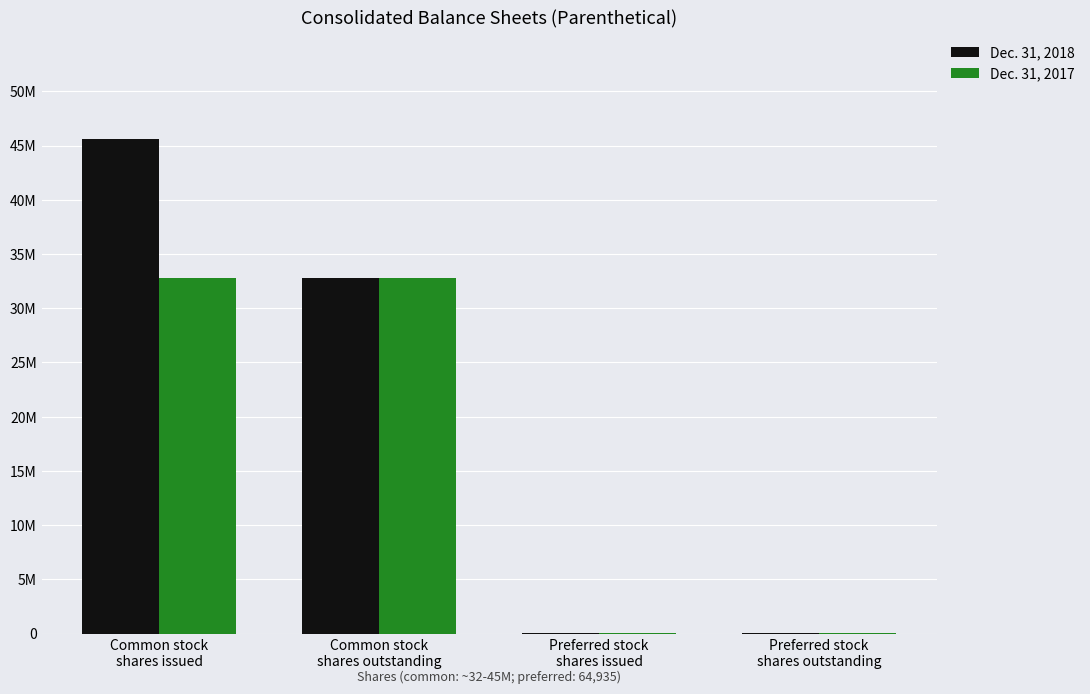

What is the spread (max minus min) of values at Common stock
shares issued?

12824538